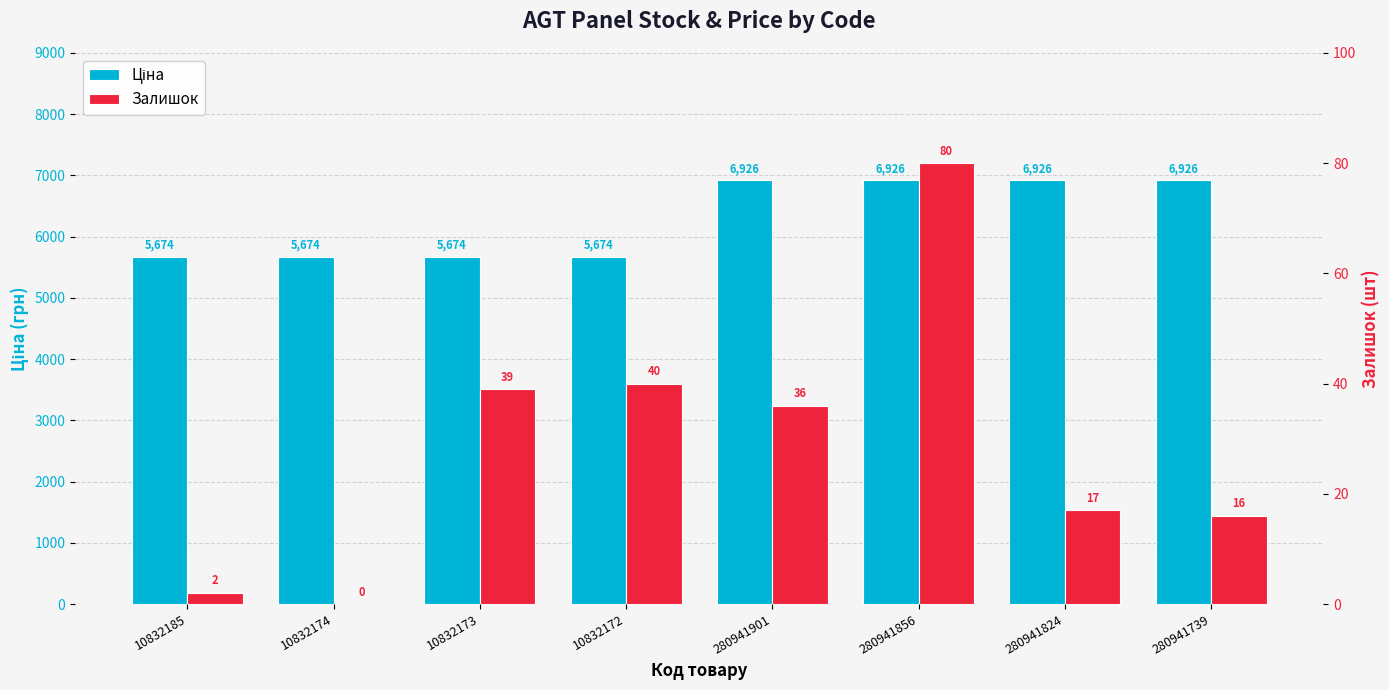

Rank the categories by Залишок value from highest to lowest.

280941856, 10832172, 10832173, 280941901, 280941824, 280941739, 10832185, 10832174